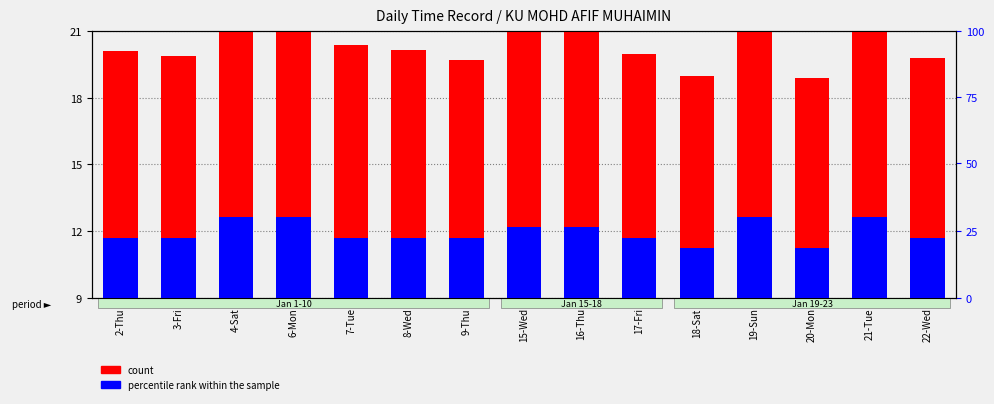

What is the maximum value shown in the chart?

14.6